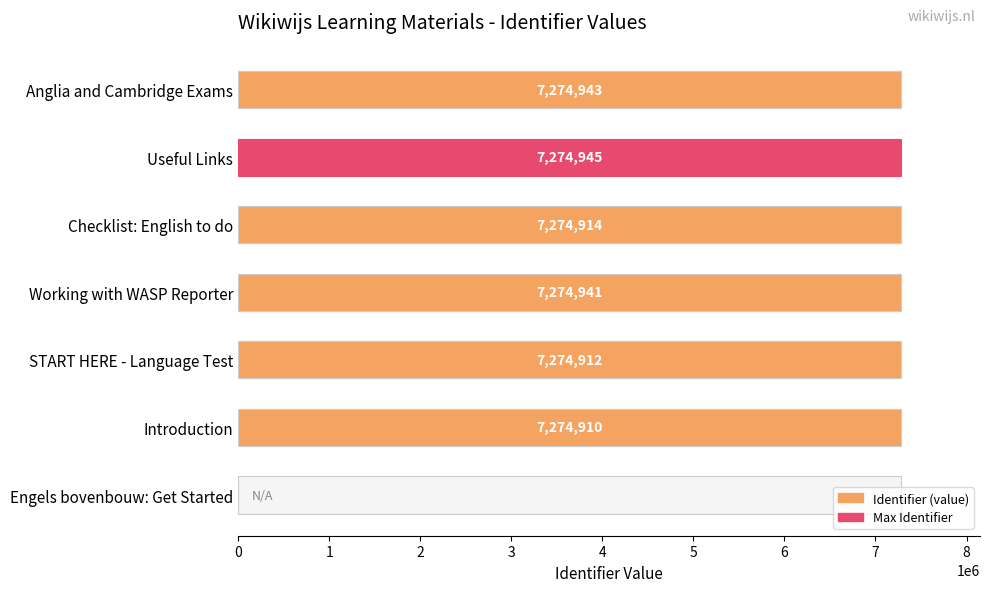

Is it true that the value at Useful Links is 13082730?

False